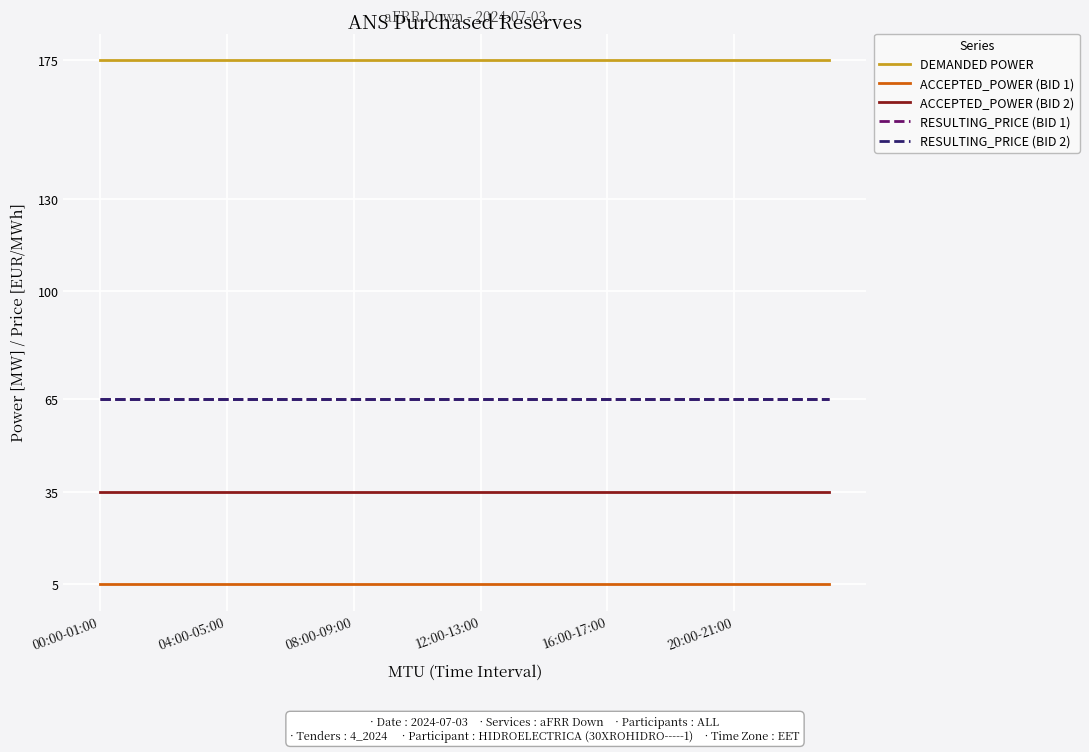

Does the chart have visible grid lines?

Yes